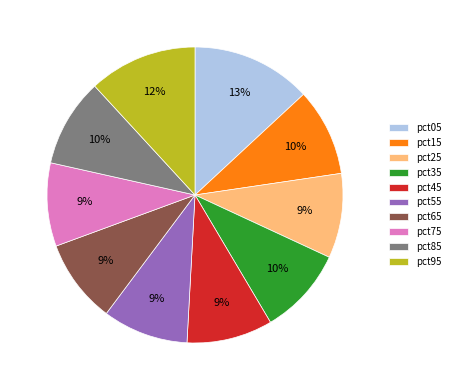

Does any single category account for the majority?

No